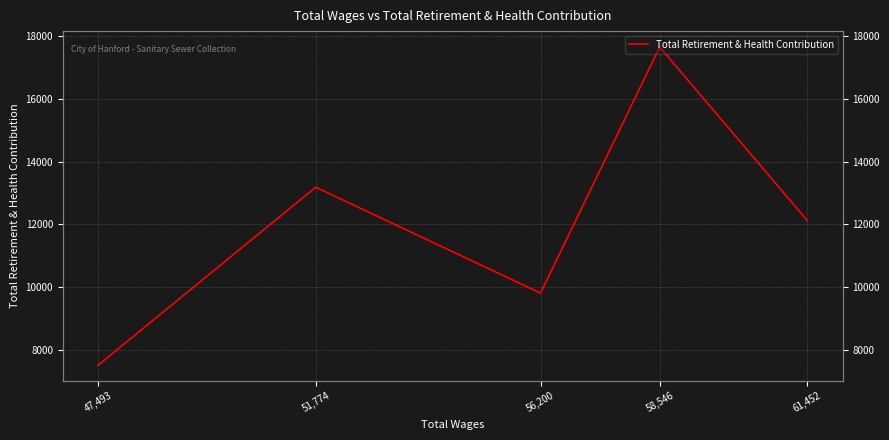

Which label corresponds to the largest value in the chart?

58,546